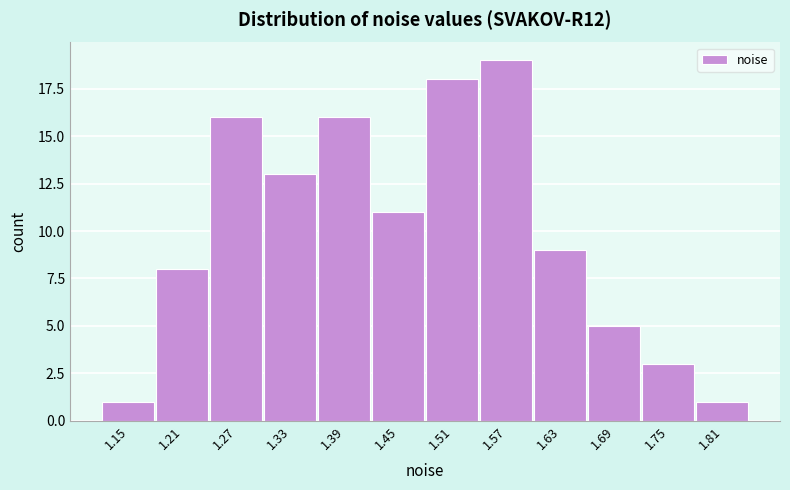

Reading left to right, transcribe all the data shown in this chart.

1	8	16	13	16	11	18	19	9	5	3	1